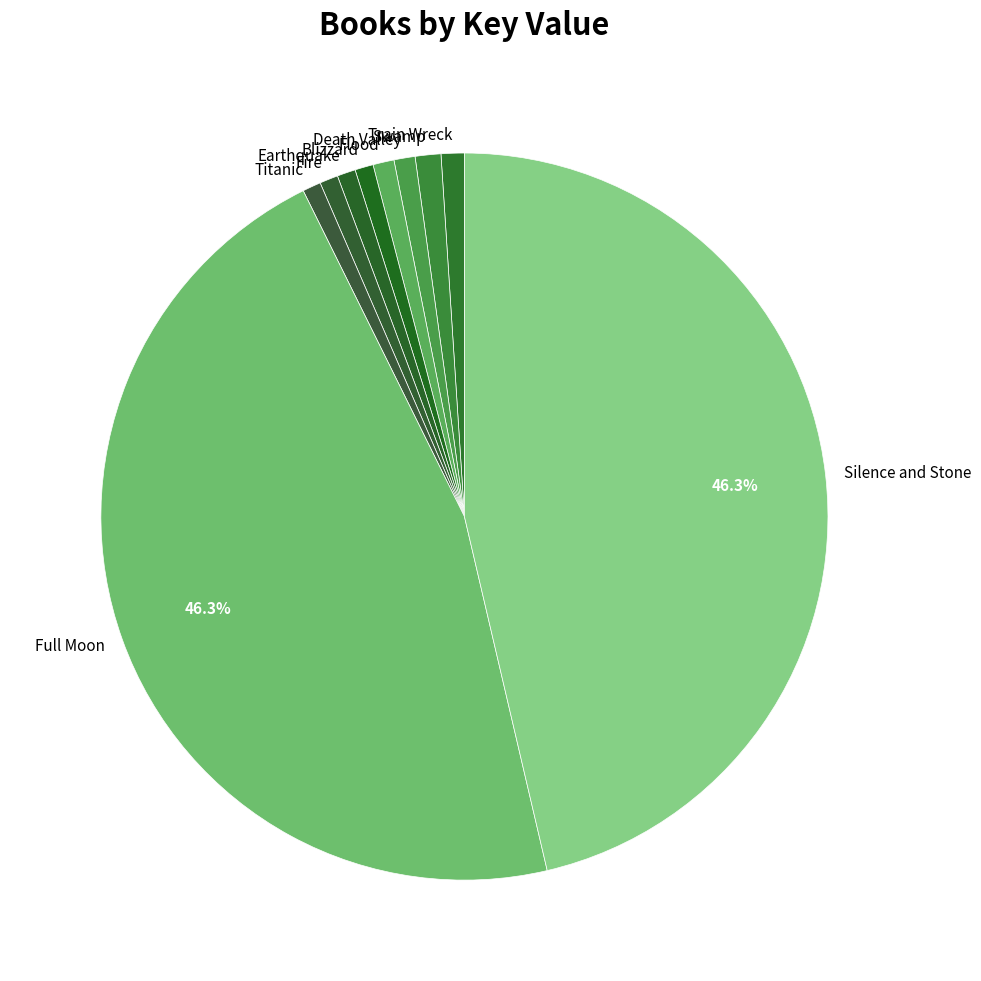

To the nearest percent, what is the difference between the Blizzard and Silence and Stone slice percentages?

46%